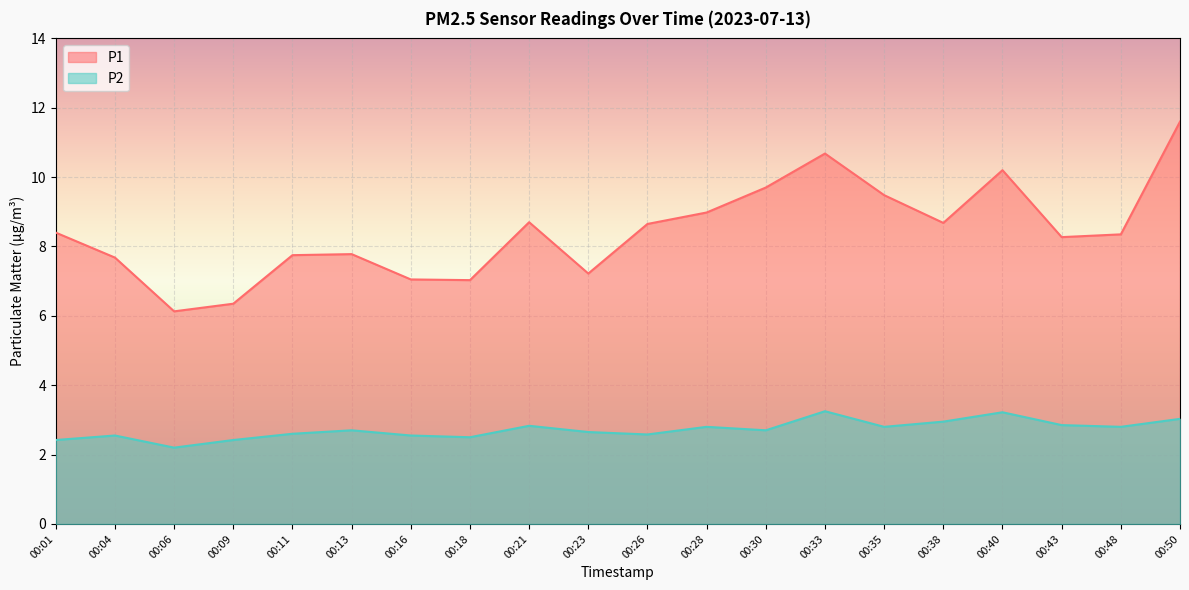

Does the chart display data point markers on the line(s)?

No